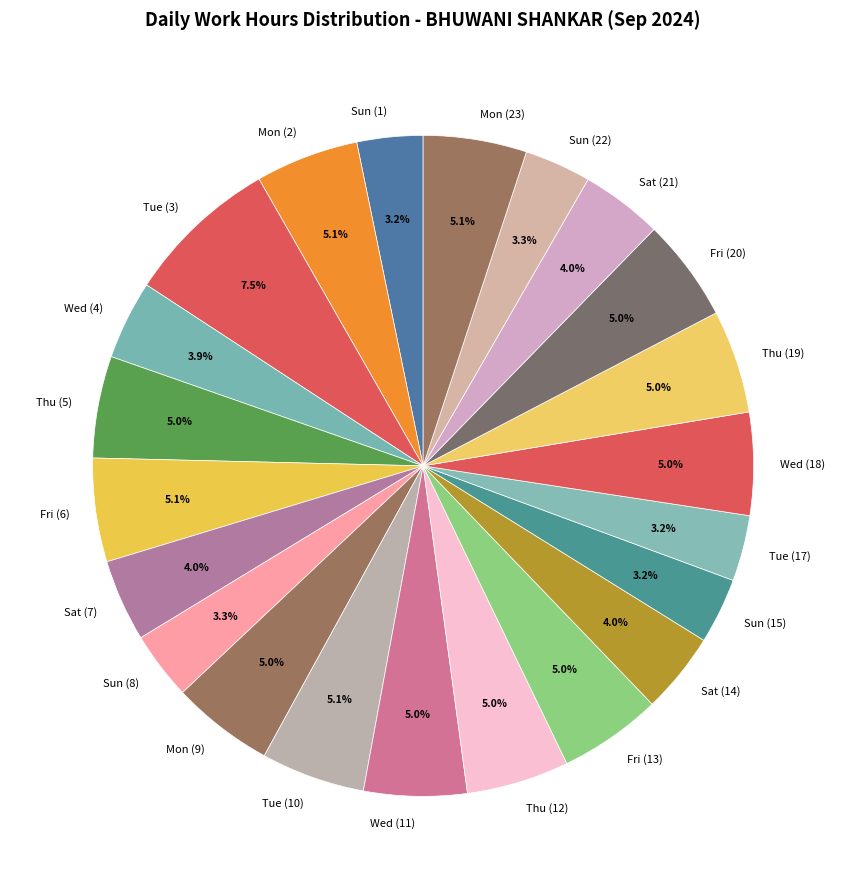

To the nearest percent, what is the average slice percentage?

5%